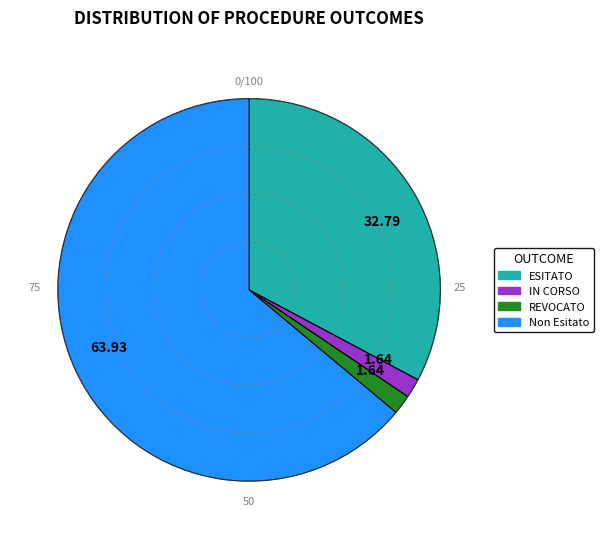

Do ESITATO and REVOCATO together represent more than half of the pie?

No